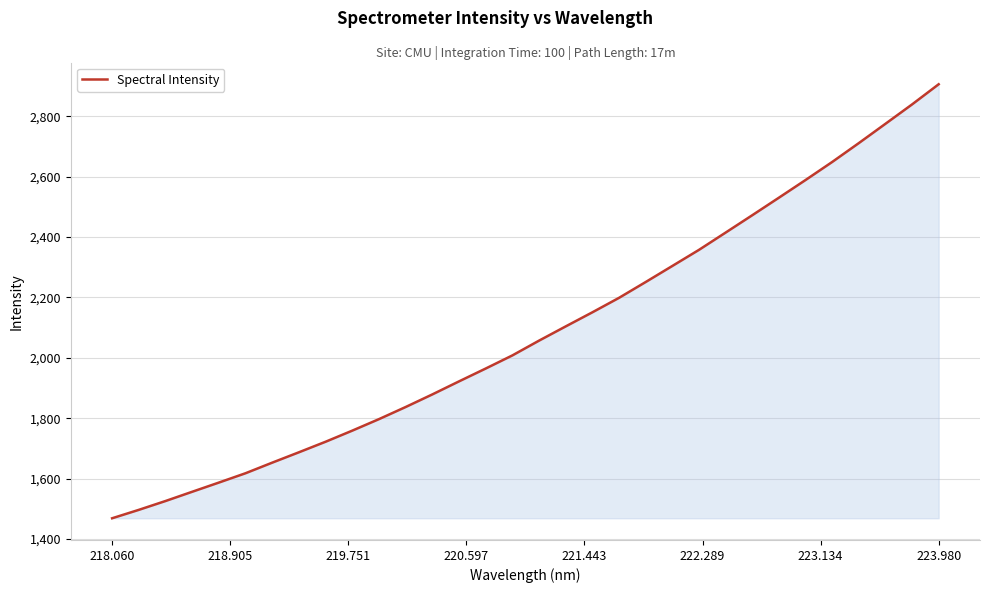

What is the difference between the maximum and minimum values?

1438.0